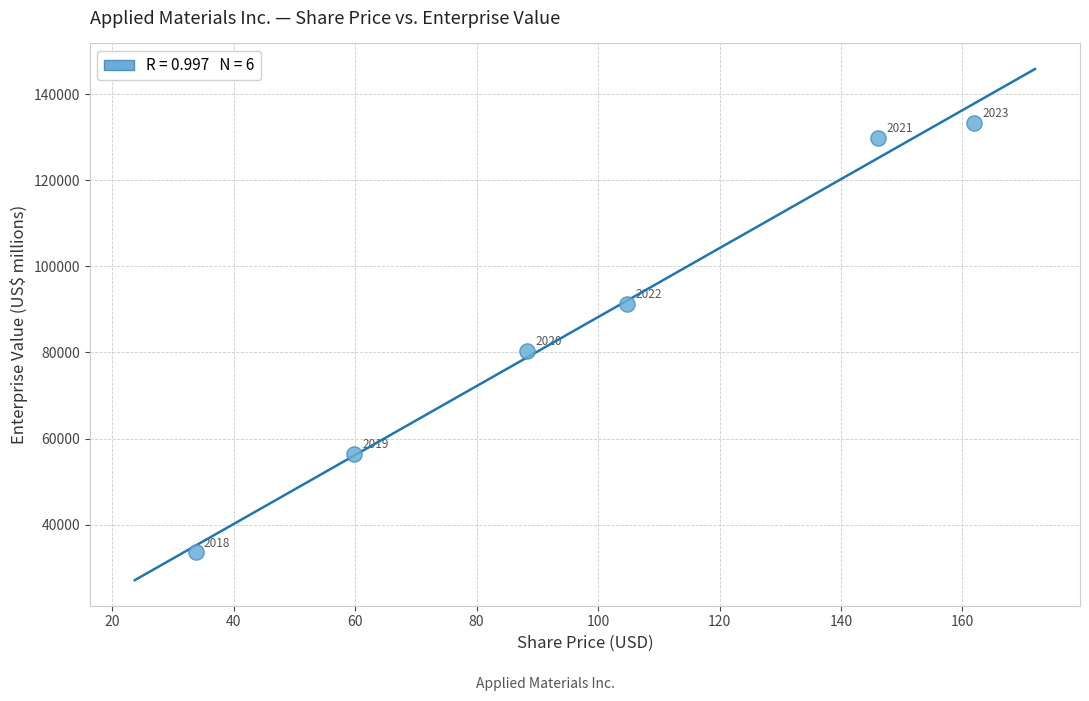

What Y value in the scatter plot is closest to 83489?

80447